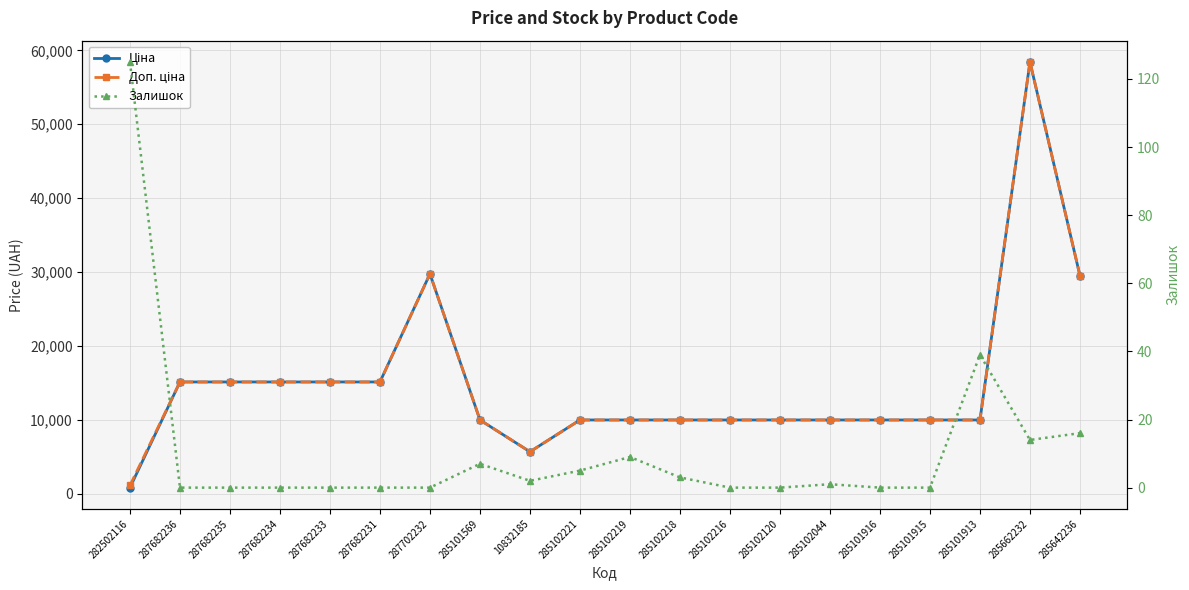

What is the difference between the maximum and minimum values in the Залишок series?

125.0